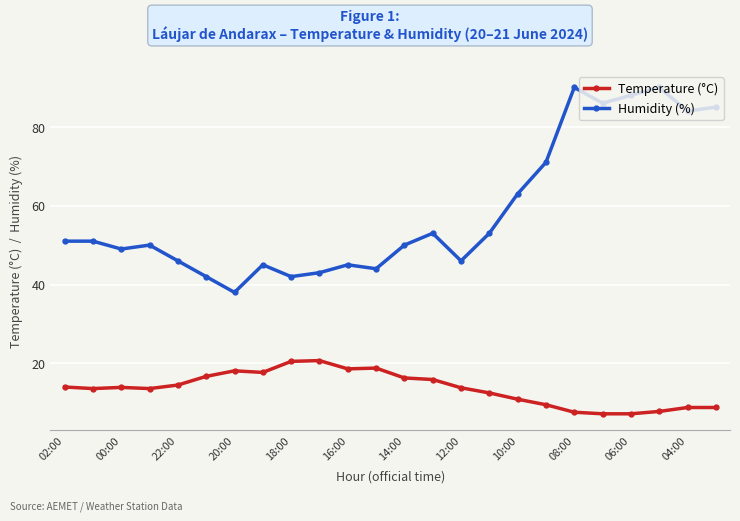

Does the chart display data point markers on the line(s)?

Yes